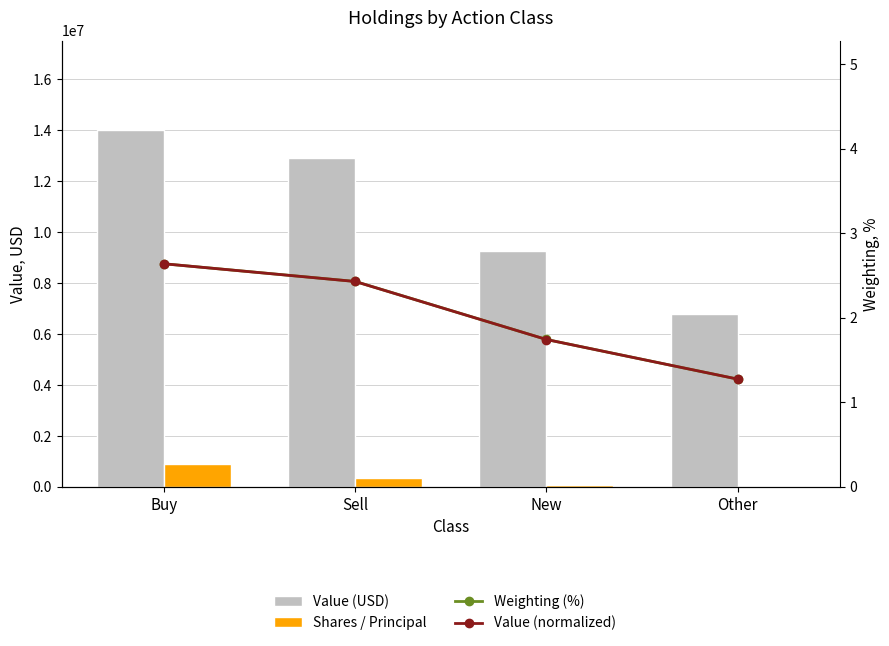

At how many categories does at least one series exceed 4420619?

4